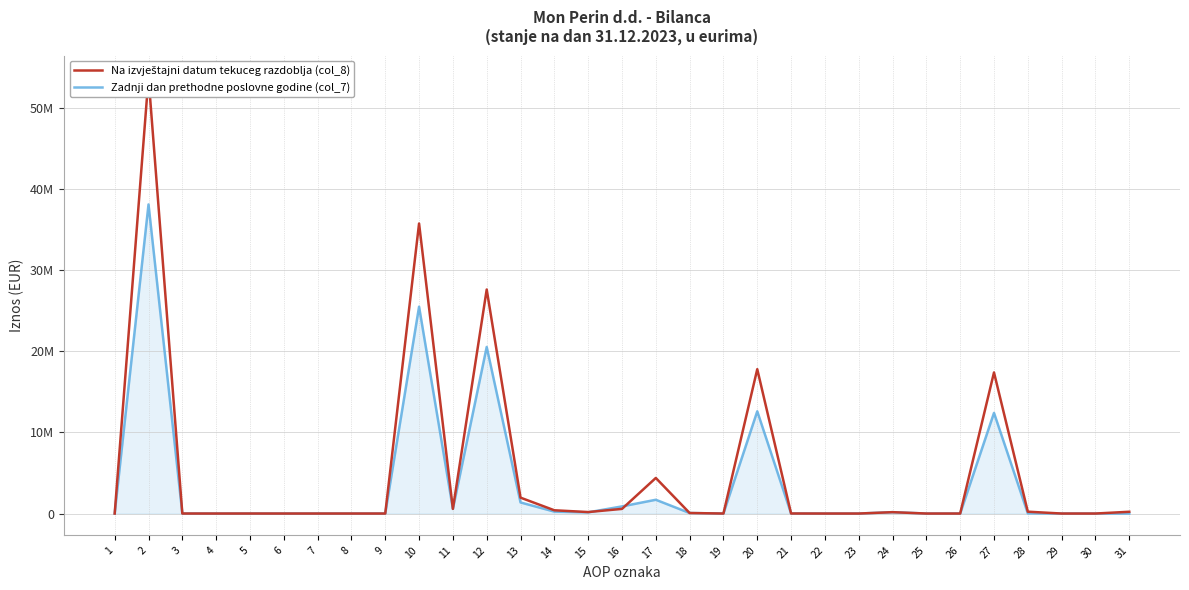

True or false: Na izvještajni datum tekuceg razdoblja (col_8) has a value of 7049390 at 27.

False